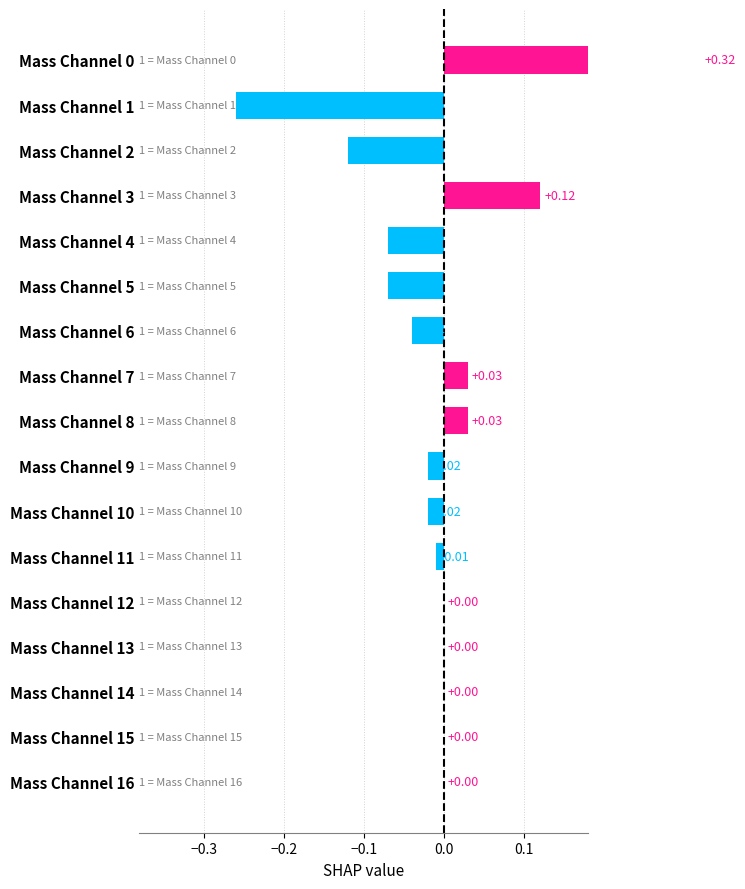

How many values are above zero?

4